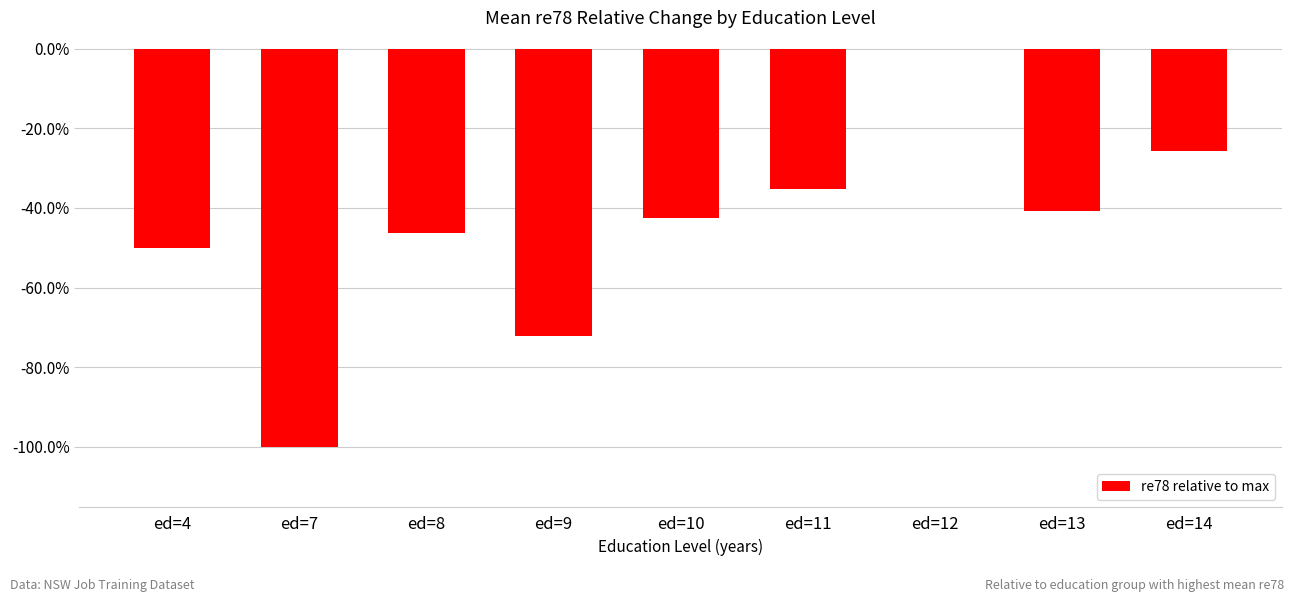

Are the bars horizontal?

No